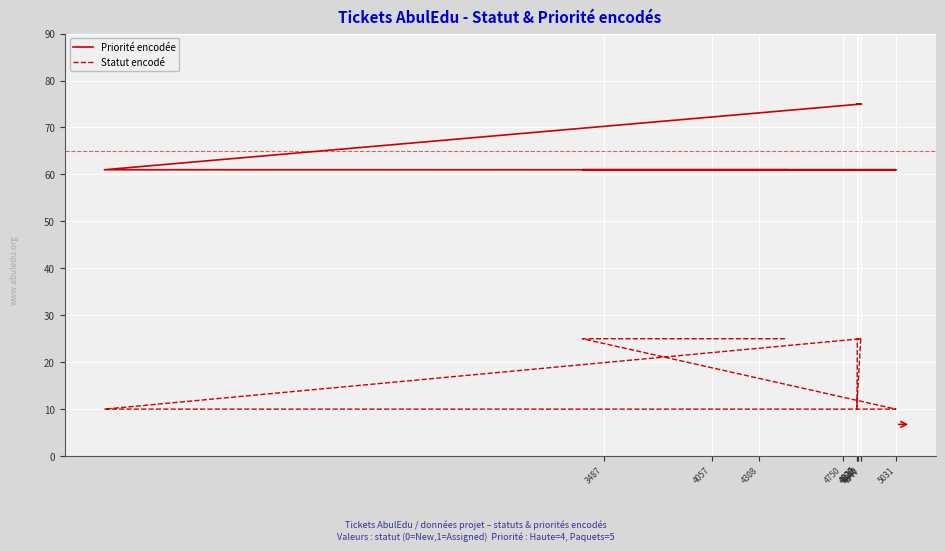

Which series has the largest range (max minus min)?

Statut encodé